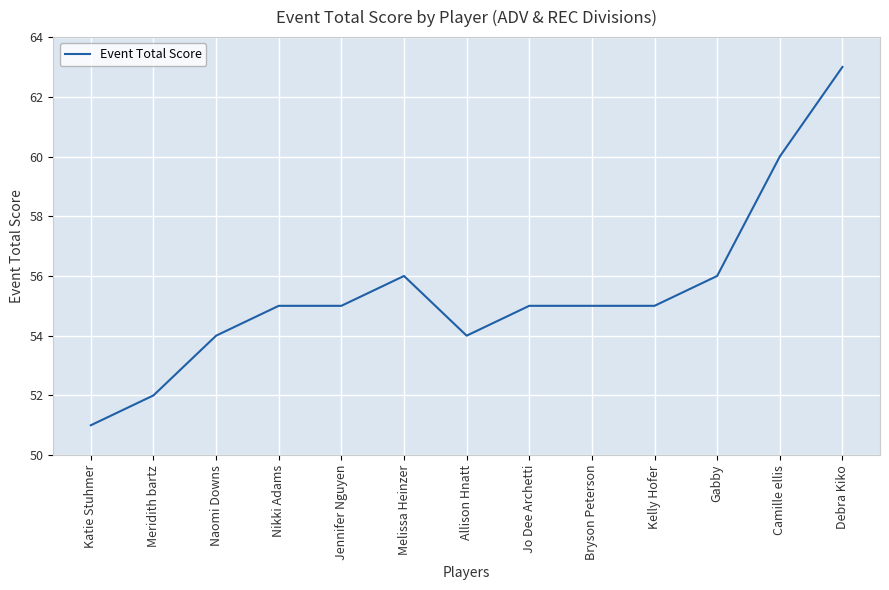

What is the ratio of the value at Gabby to the value at Katie Stuhmer?

1.1